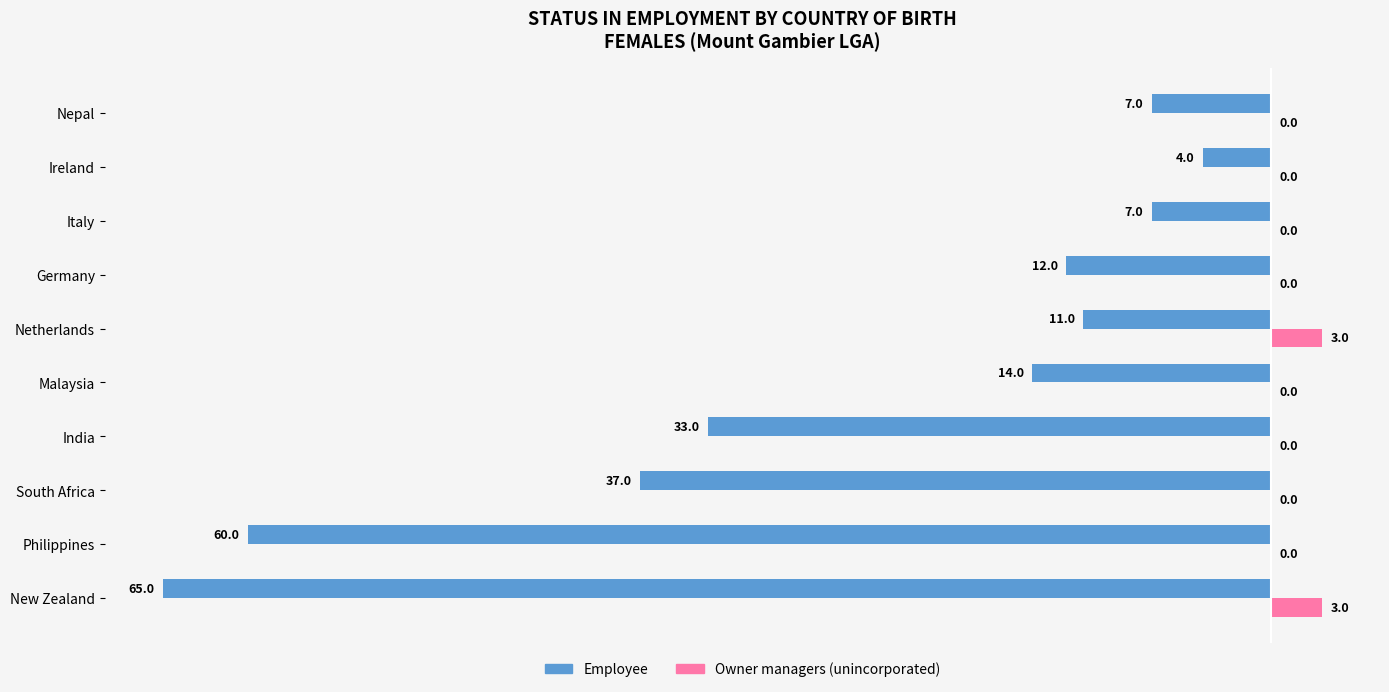

What is the average value of the Employee series?

-25